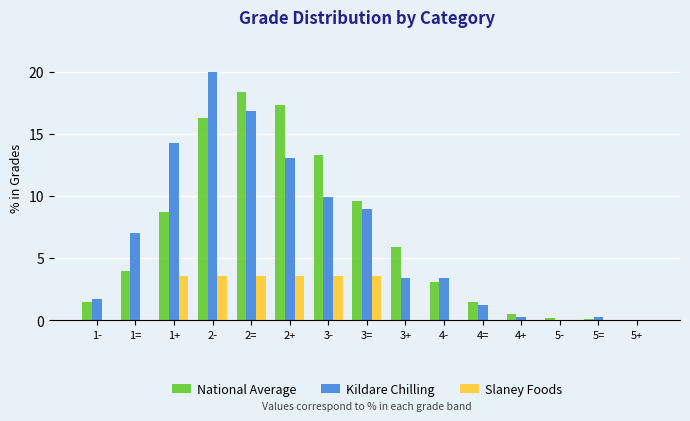

At which category is the sum across all series the highest?

2-